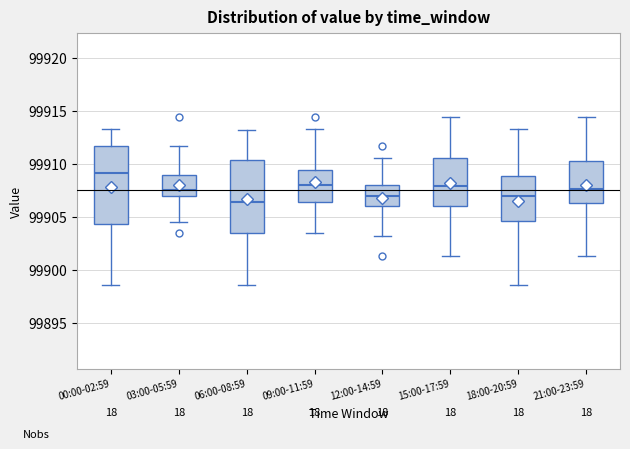

Which box's median line is the highest?

00:00-02:59